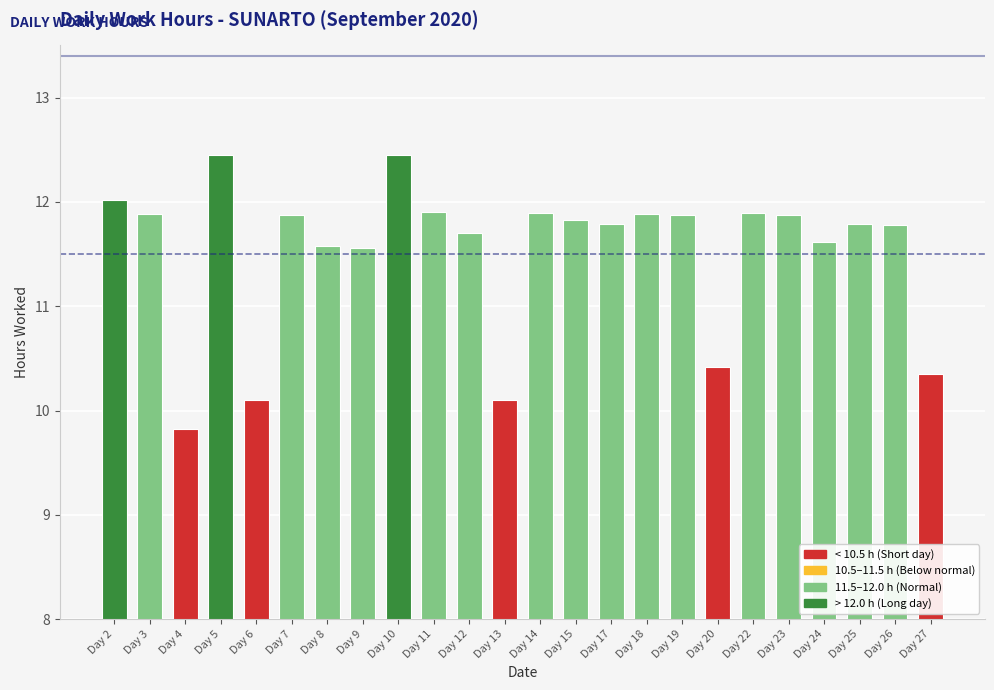

What is the smallest value displayed?

9.8